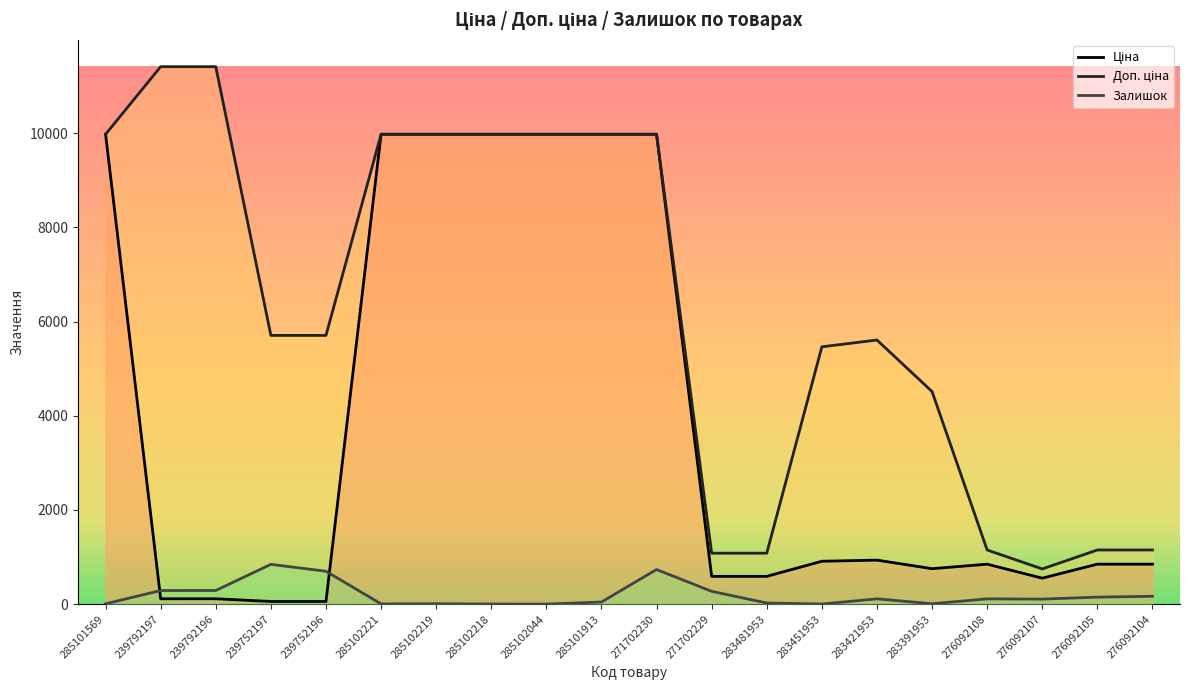

What value does the Ціна series have at 283451953?

910.4